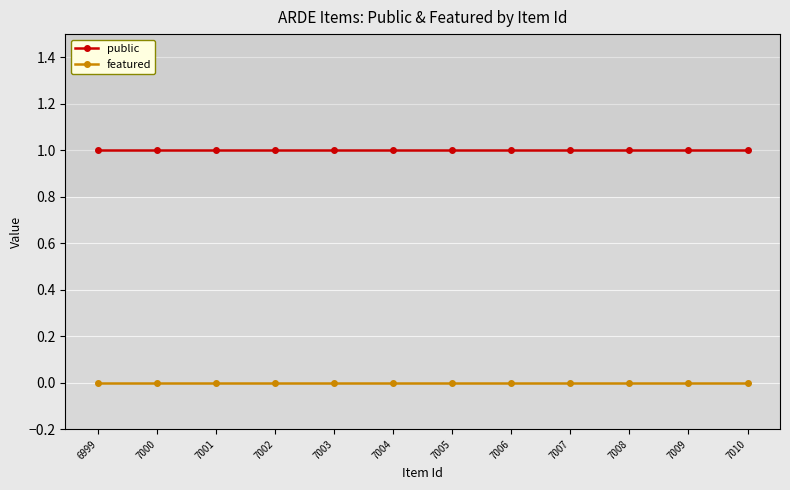

Which series has the largest total across all categories?

public